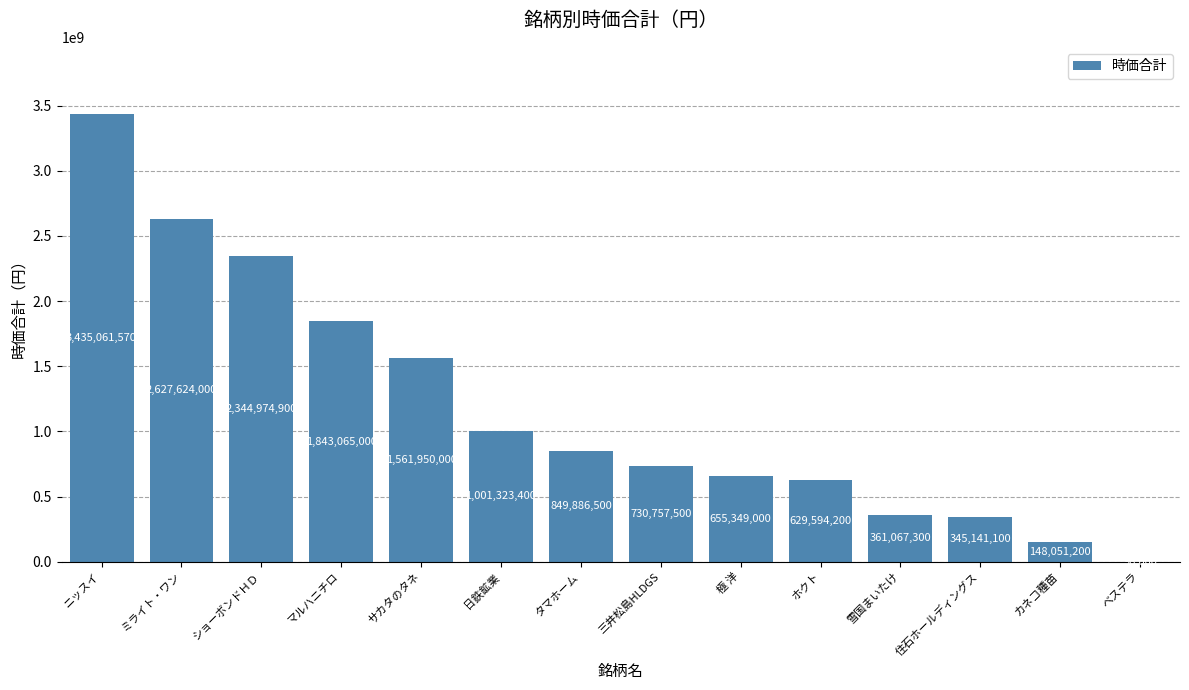

What is the sum of the values at ニッスイ and ショーボンドＨＤ?

5780036470